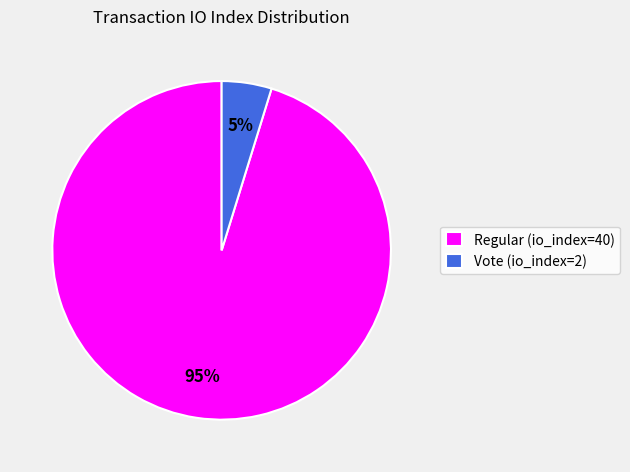

Is it true that Regular (io_index=40) is 90% of the pie?

False